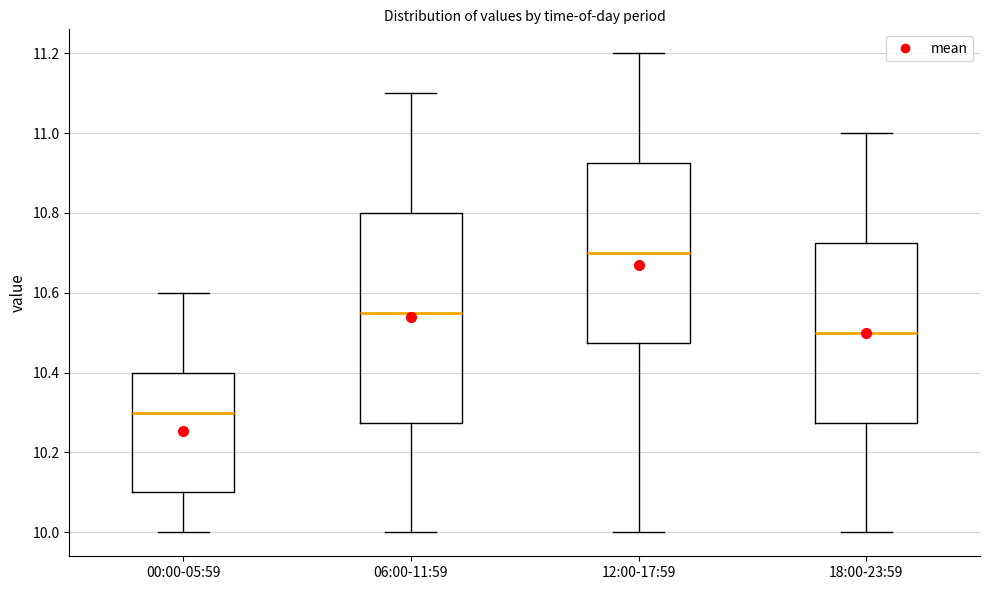

Which box's median line is the lowest?

00:00-05:59